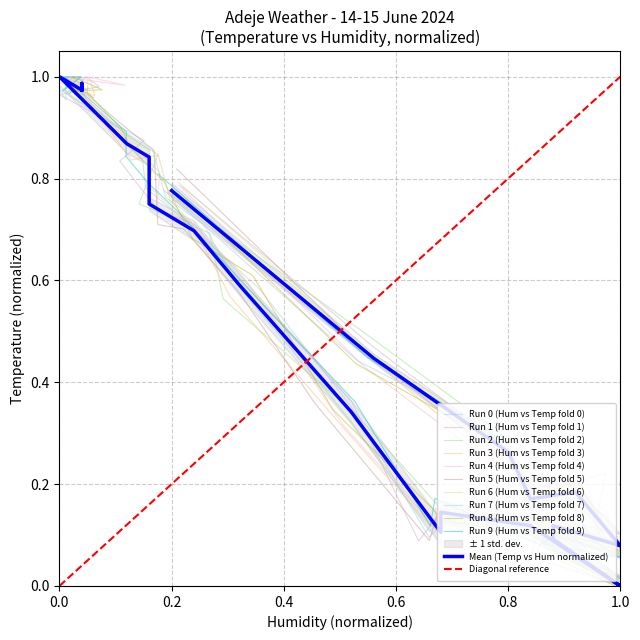

What is the value of the Temperature (C) point at the 21st from the left?

0.3